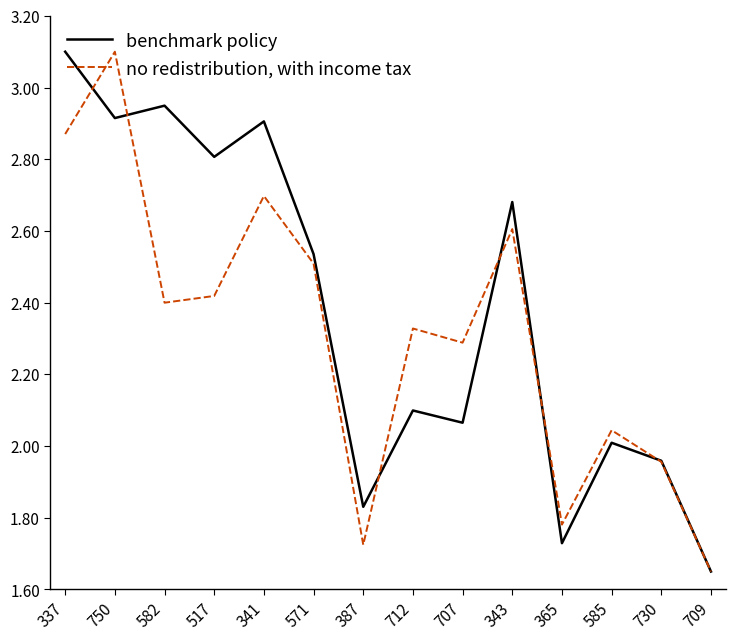

Between 387 and 585, which series saw the biggest shift?

no redistribution, with income tax